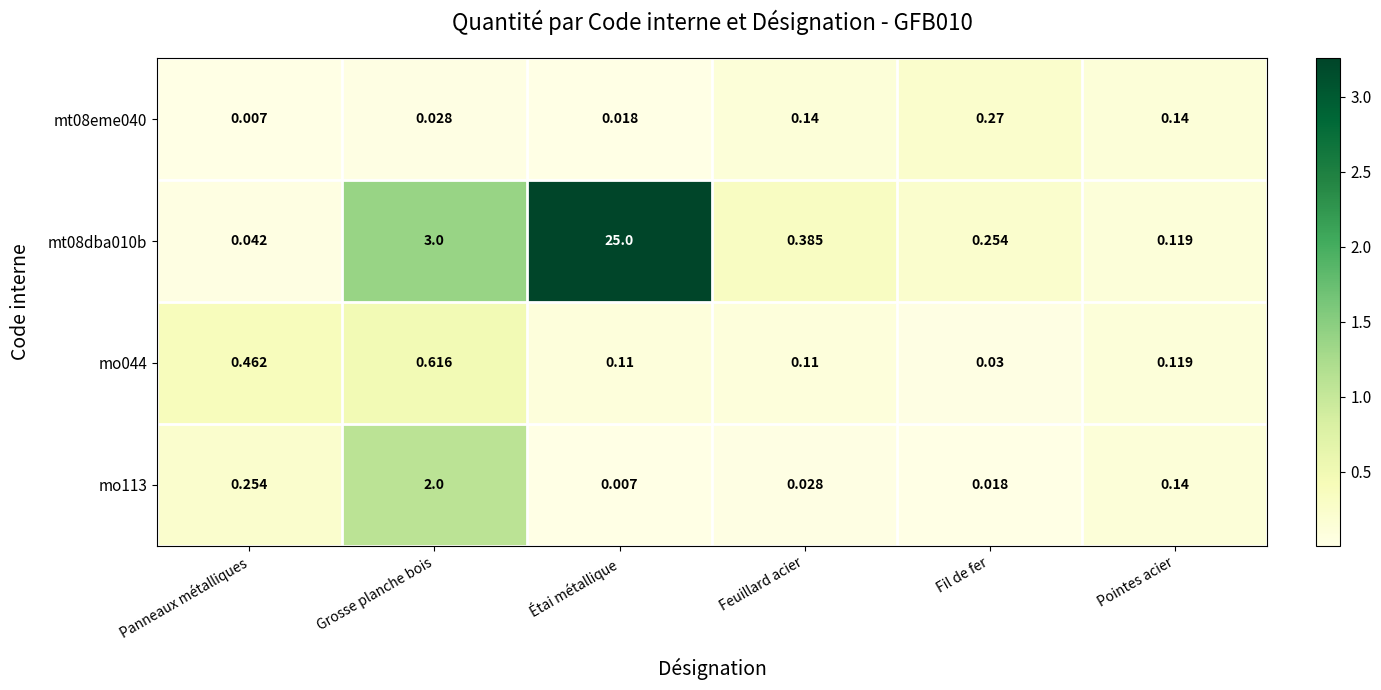

Which label corresponds to the largest value in the chart?

Étai métallique